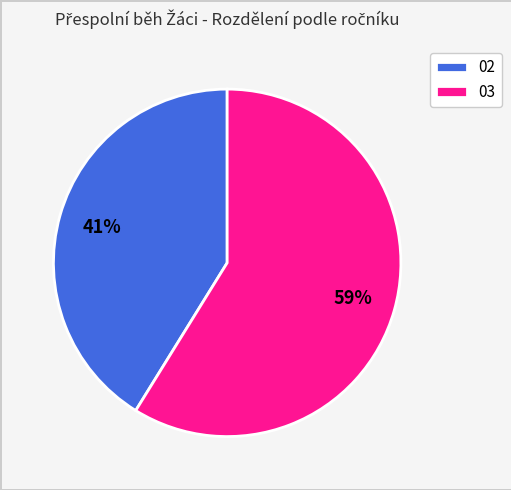

True or false: 02 accounts for 32% of the total.

False